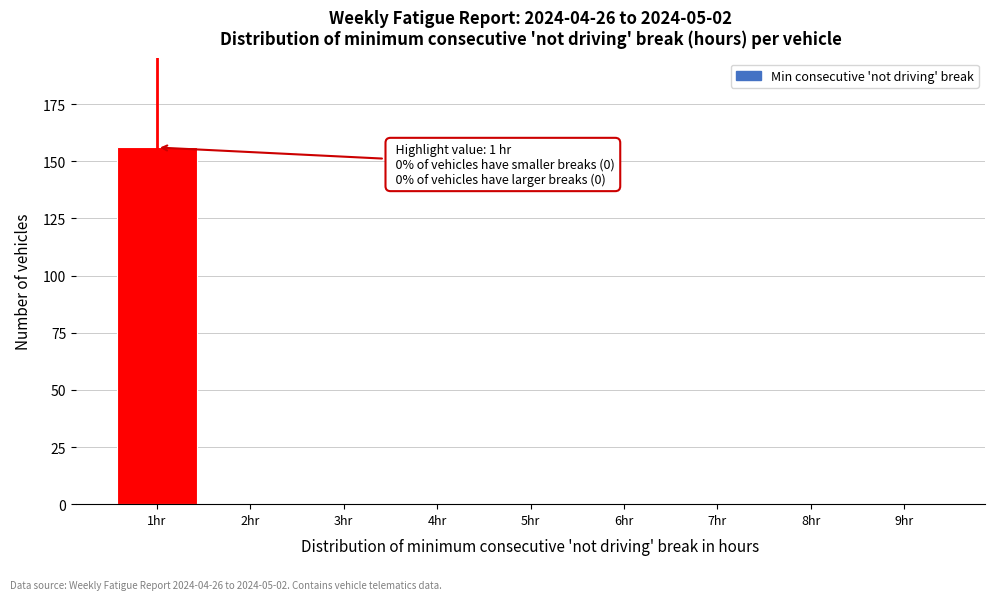

Which range on the x-axis has the tallest bar?

0.5 to 1.5